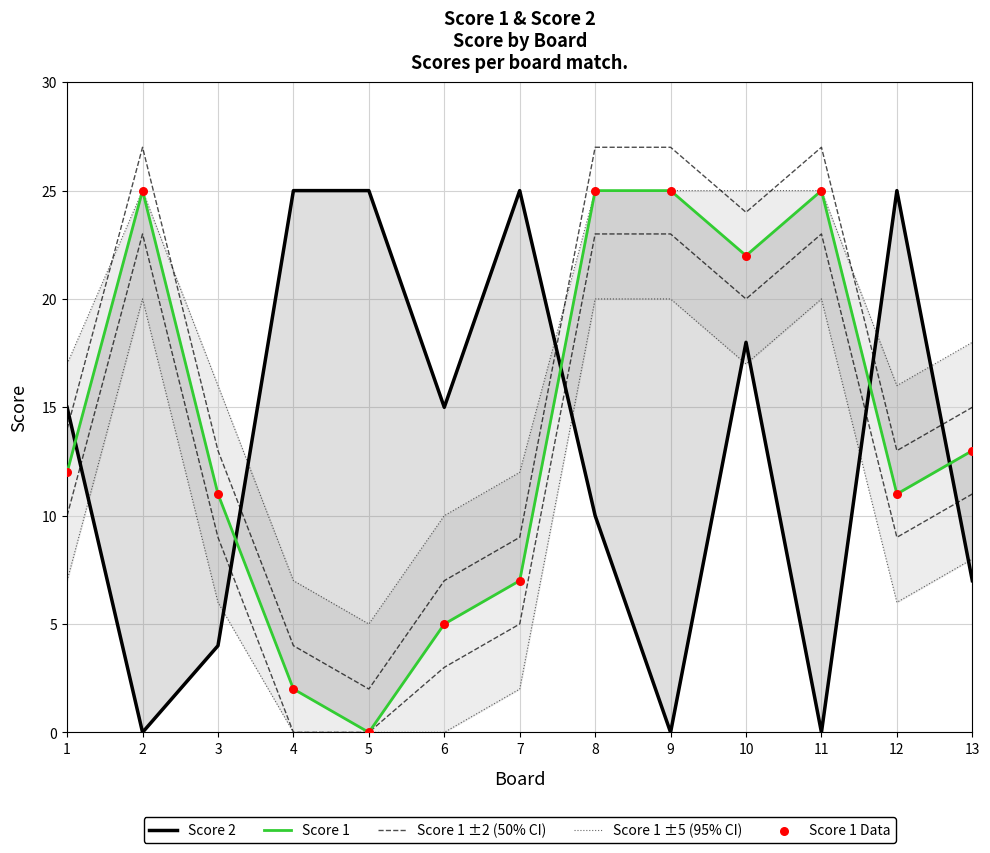

What is the total value across all series at 11?

102